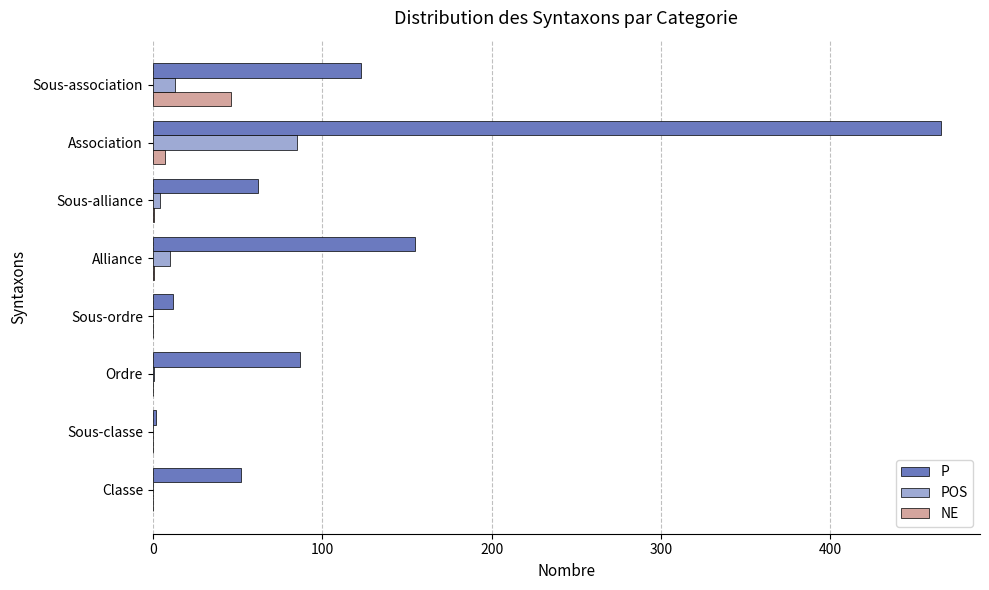

At which label is NE closest to 23?

Association